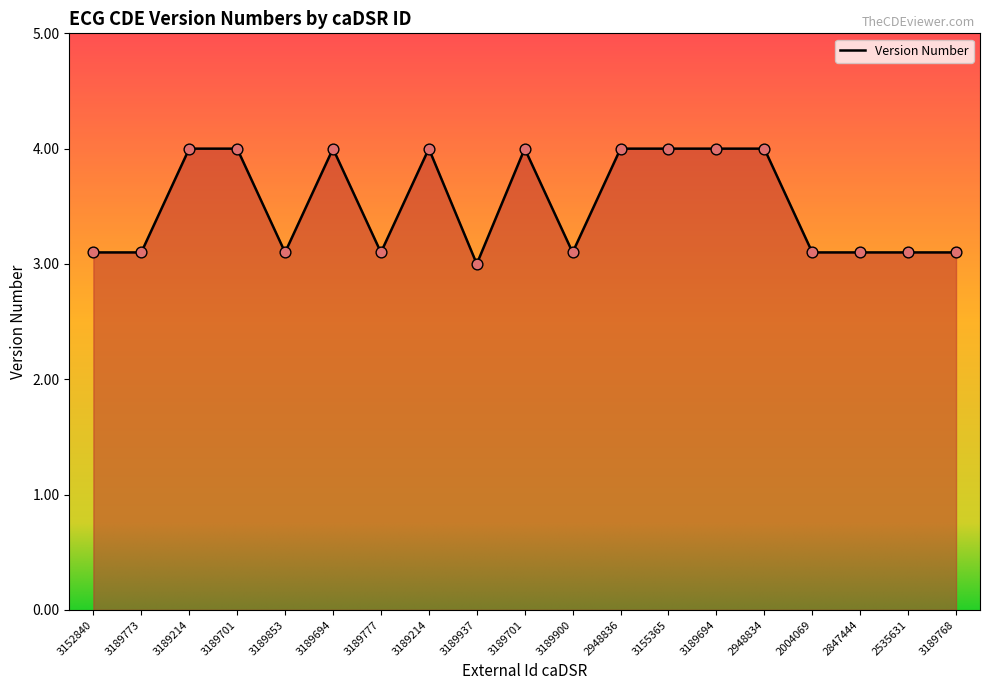

What is the change in value from 3189701 to 2004069?

-0.9